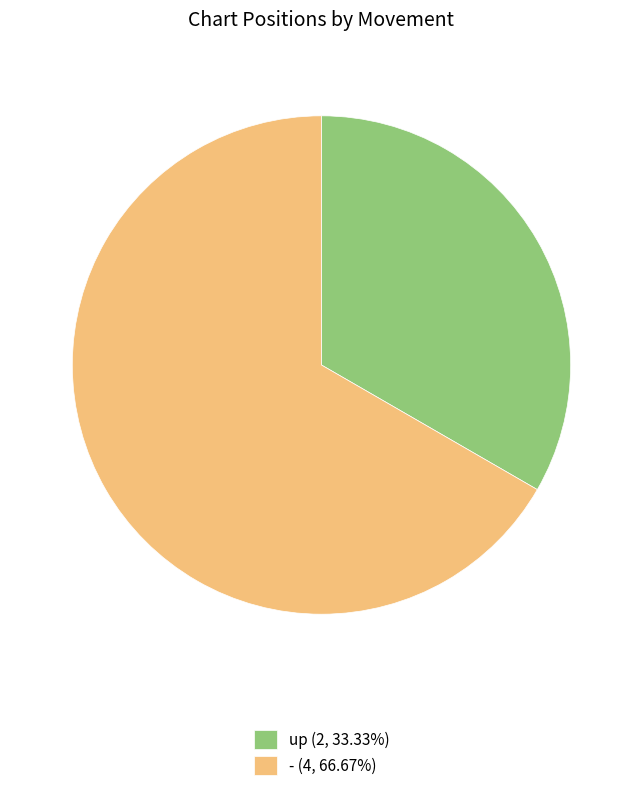

What is the ratio of the value at - (4, 66.67%) to the value at up (2, 33.33%)?

2.0